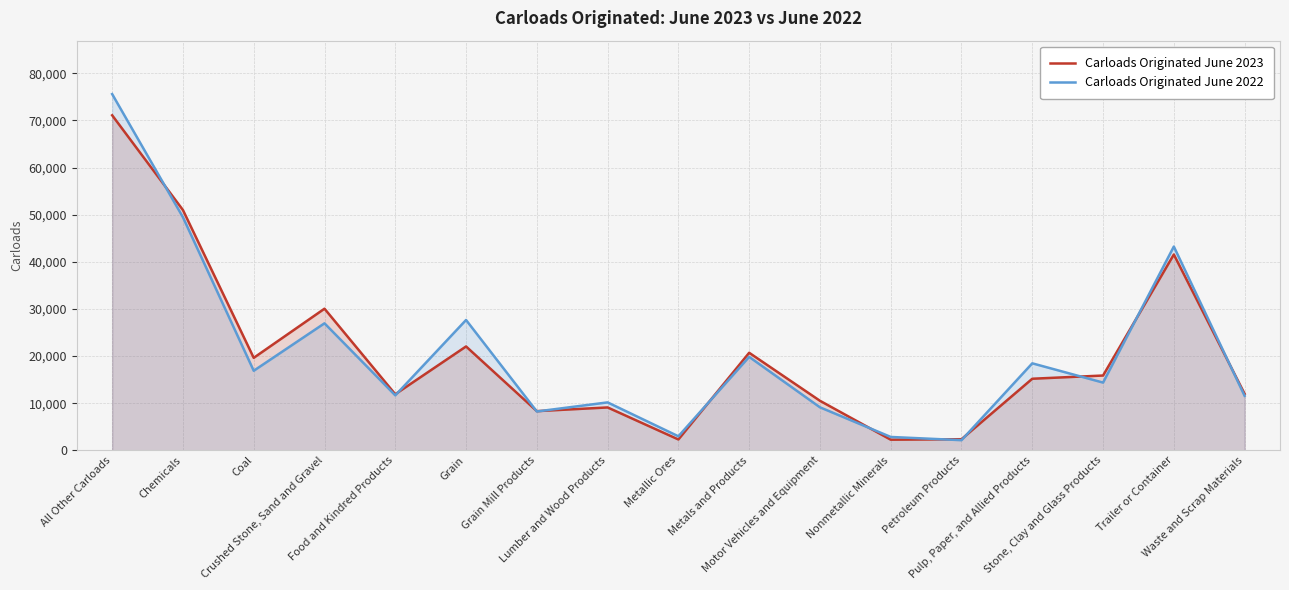

What is the value of the Carloads Originated June 2022 point at the 8th from the left?

10168